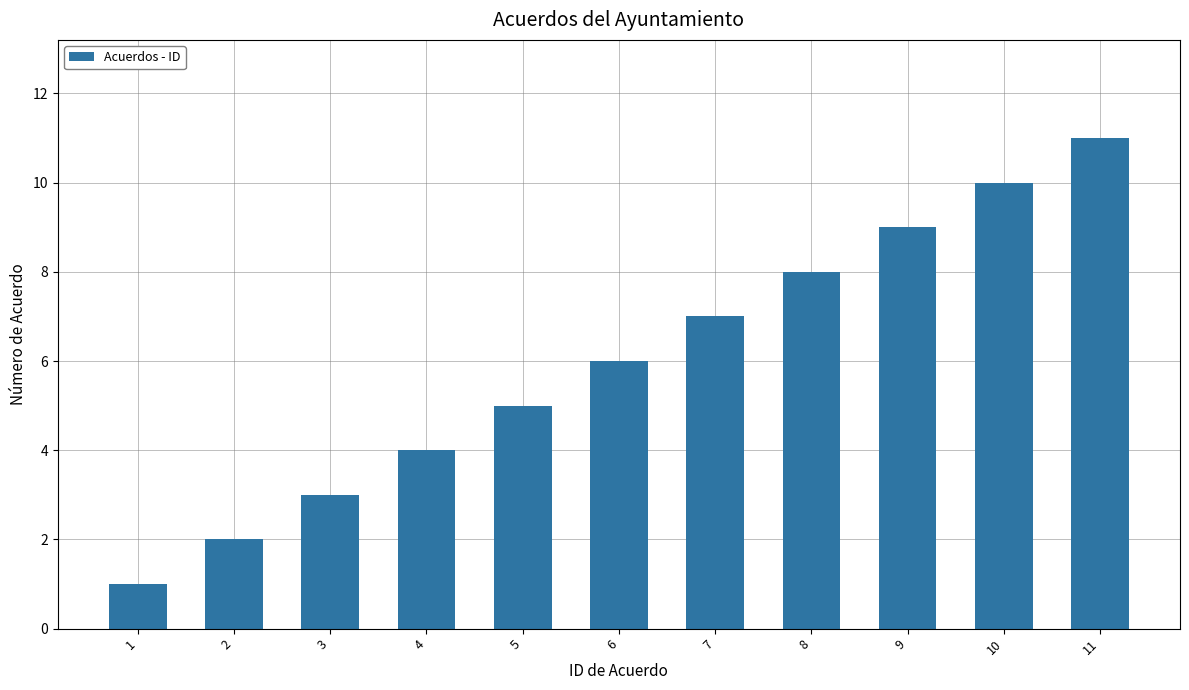

Reading left to right, transcribe all the data shown in this chart.

1=1	2=2	3=3	4=4	5=5	6=6	7=7	8=8	9=9	10=10	11=11